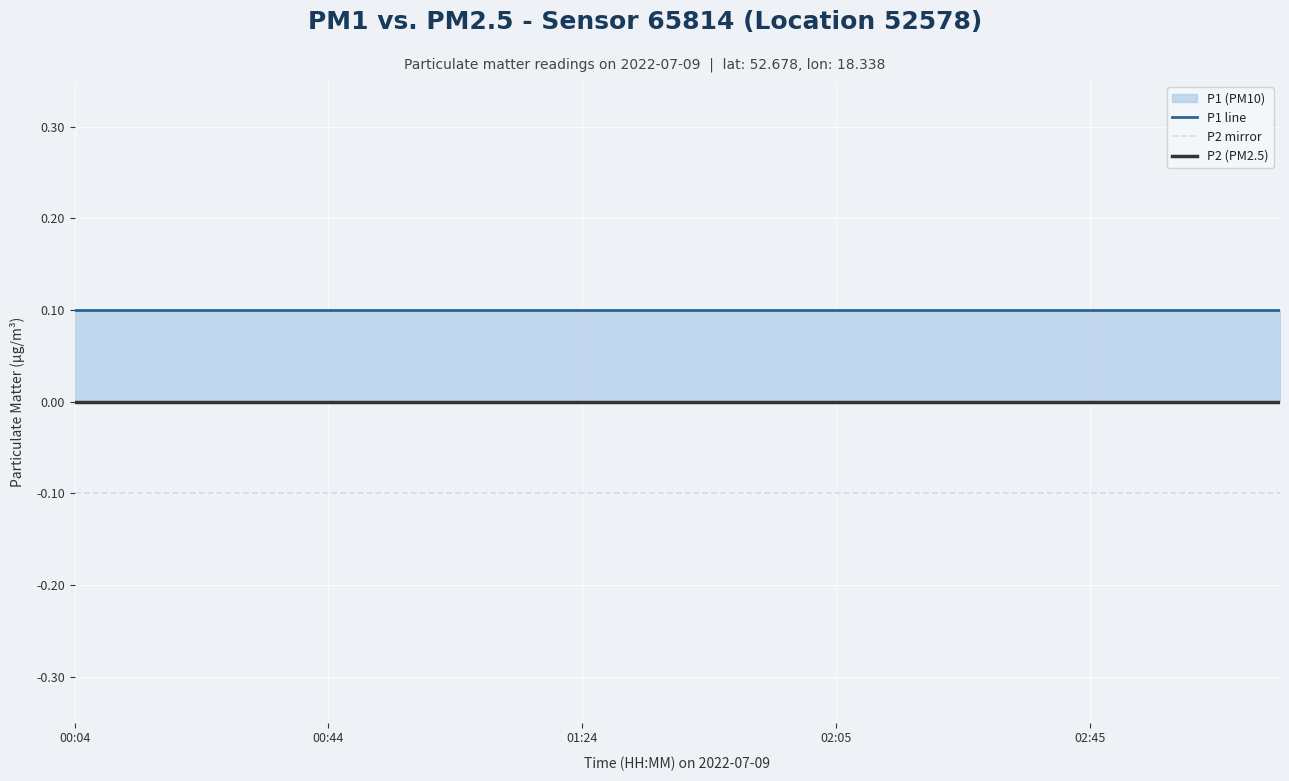

True or false: P1 line has more than 1 interior local peaks.

False